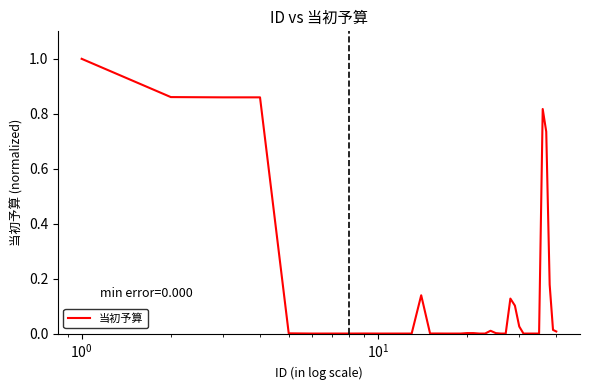

What is the greatest value displayed?

1.0